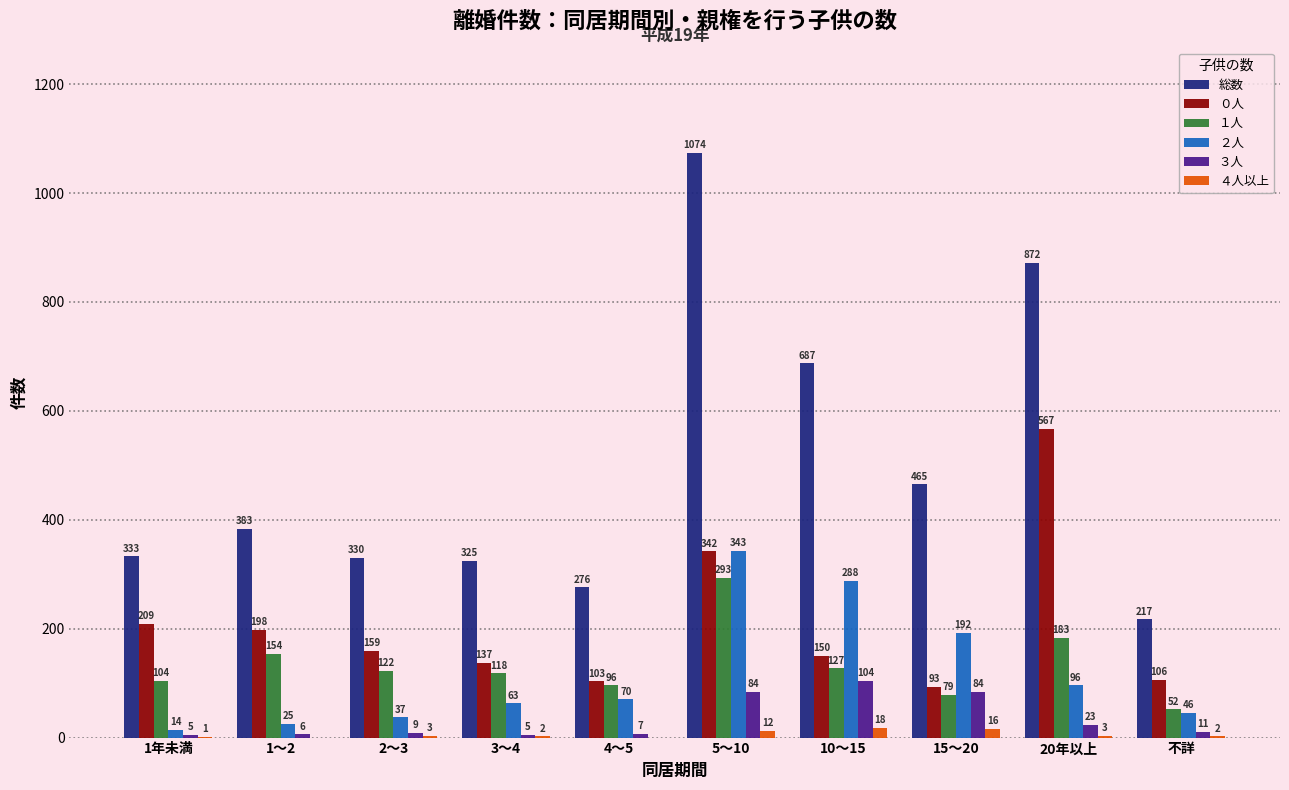

At which category is the sum across all series the highest?

5～10